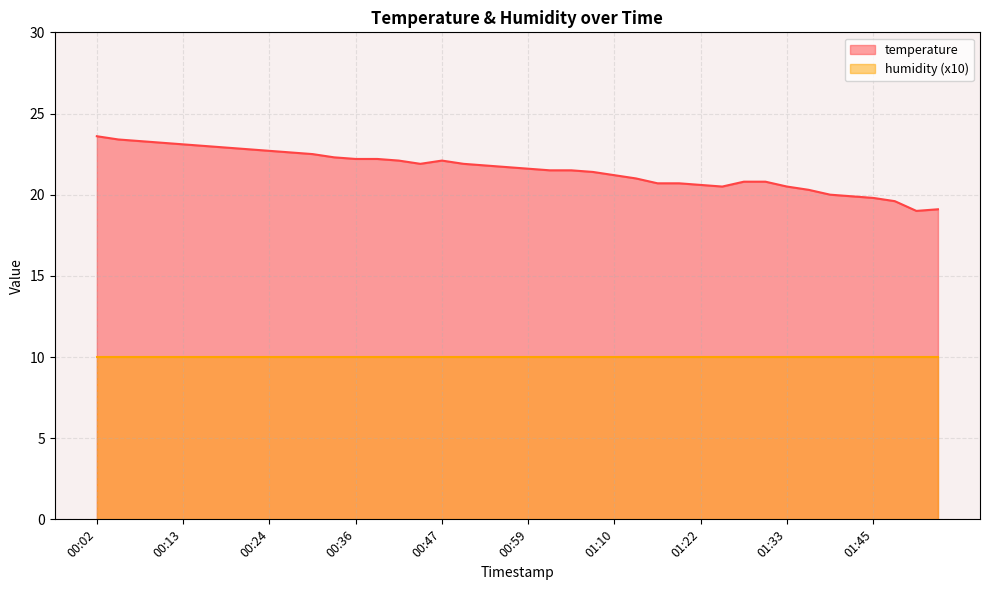

What is the sum of the values at 00:36 and 00:30?

44.7